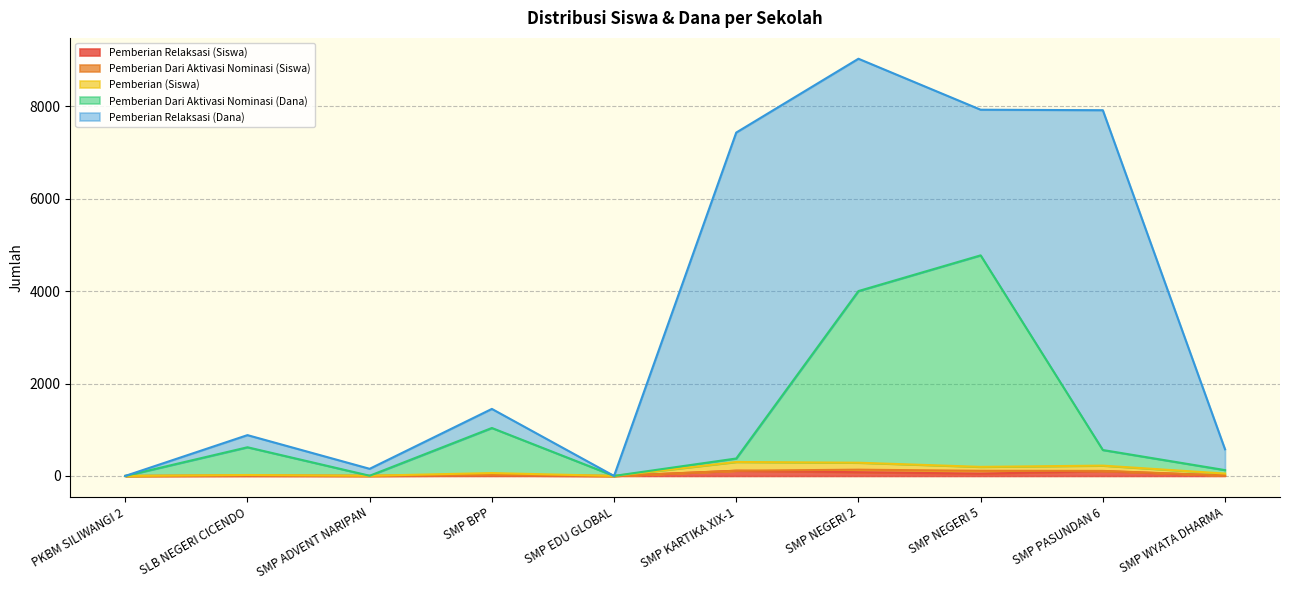

What is the total value across all series at SMP BPP?

1450.5